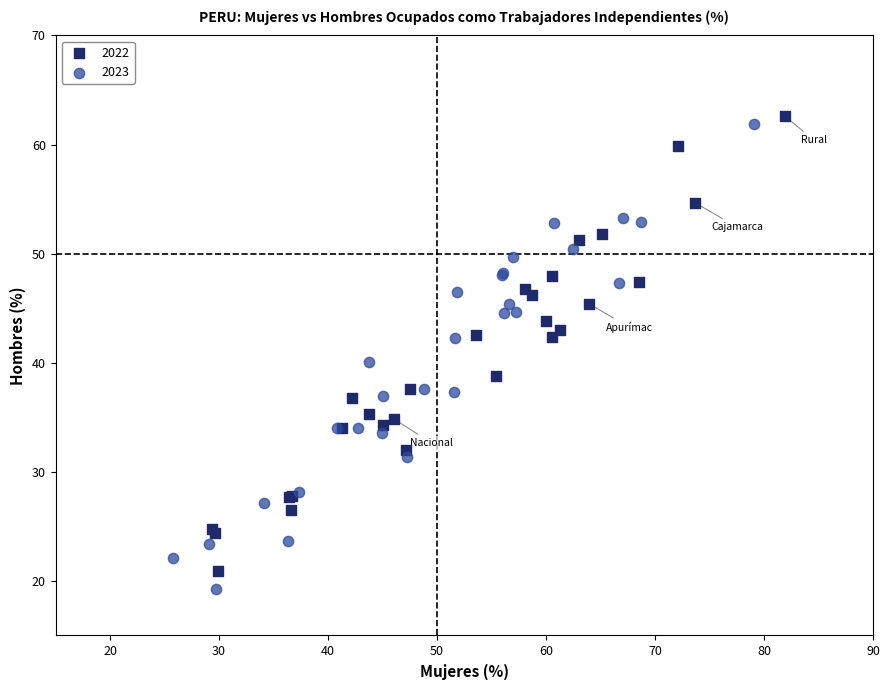

Which series has the largest Y range (max minus min)?

2023